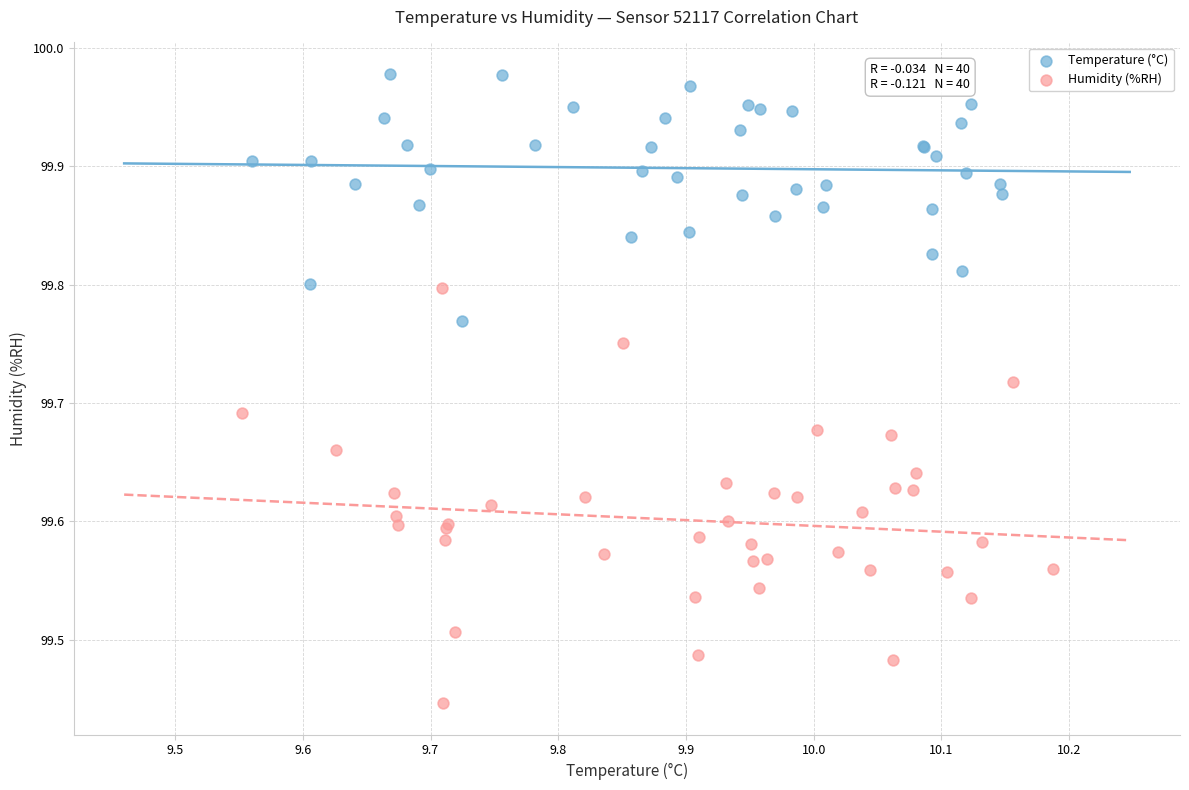

Which series contains the lowest Y value?

Humidity (%RH)